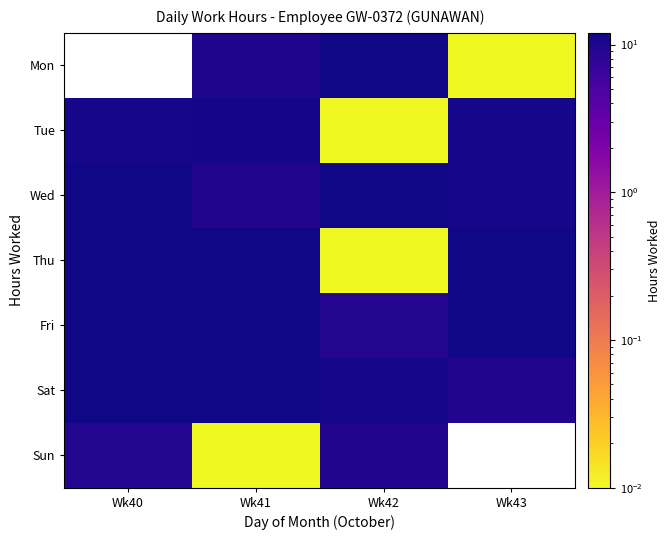

Which series has the largest range (max minus min)?

Thu